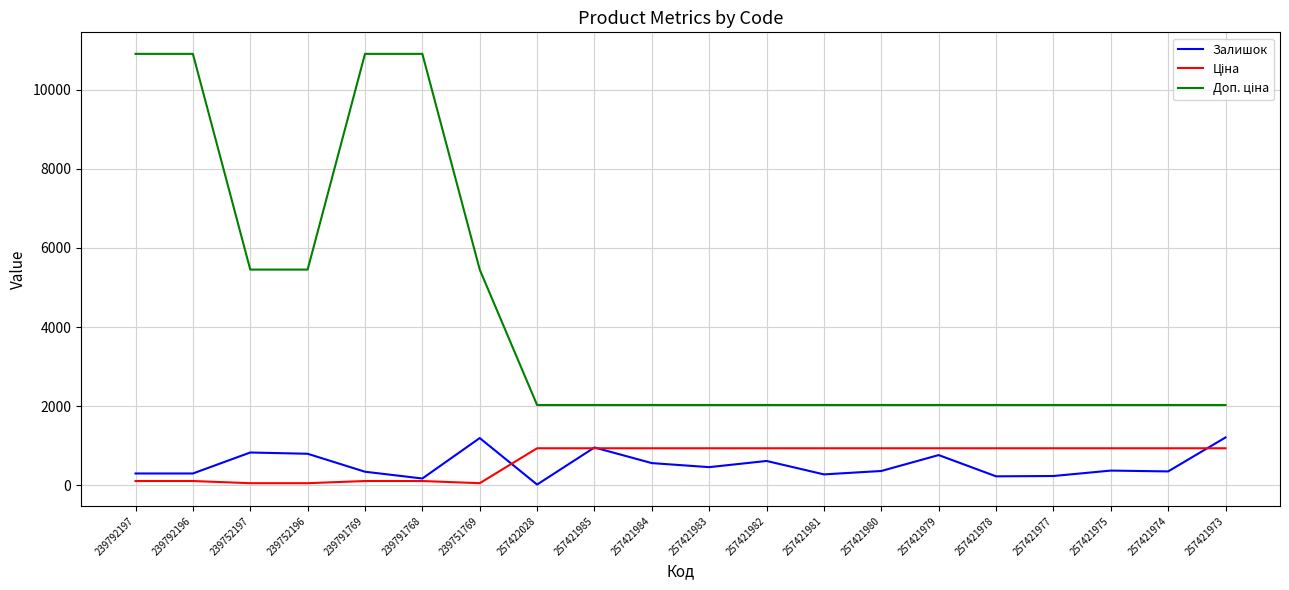

At how many categories does at least one series exceed 349?

20